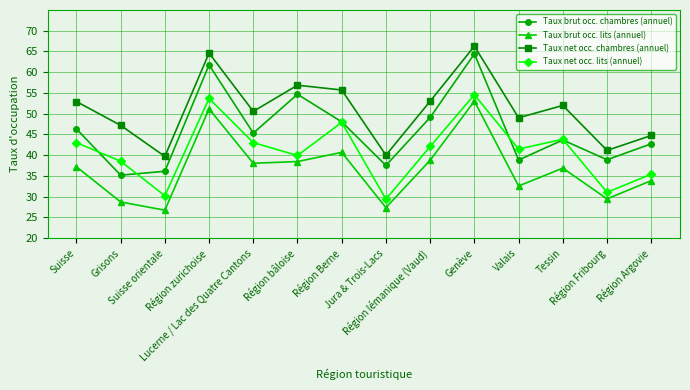

Is it true that Taux brut occ. chambres (annuel) equals 61.8 at Région zurichoise?

True